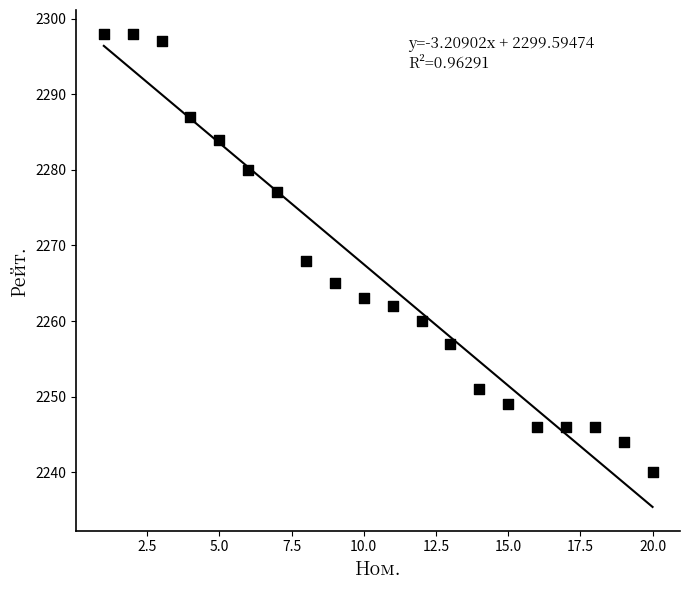

What Y value in the scatter plot is closest to 2269?

2268